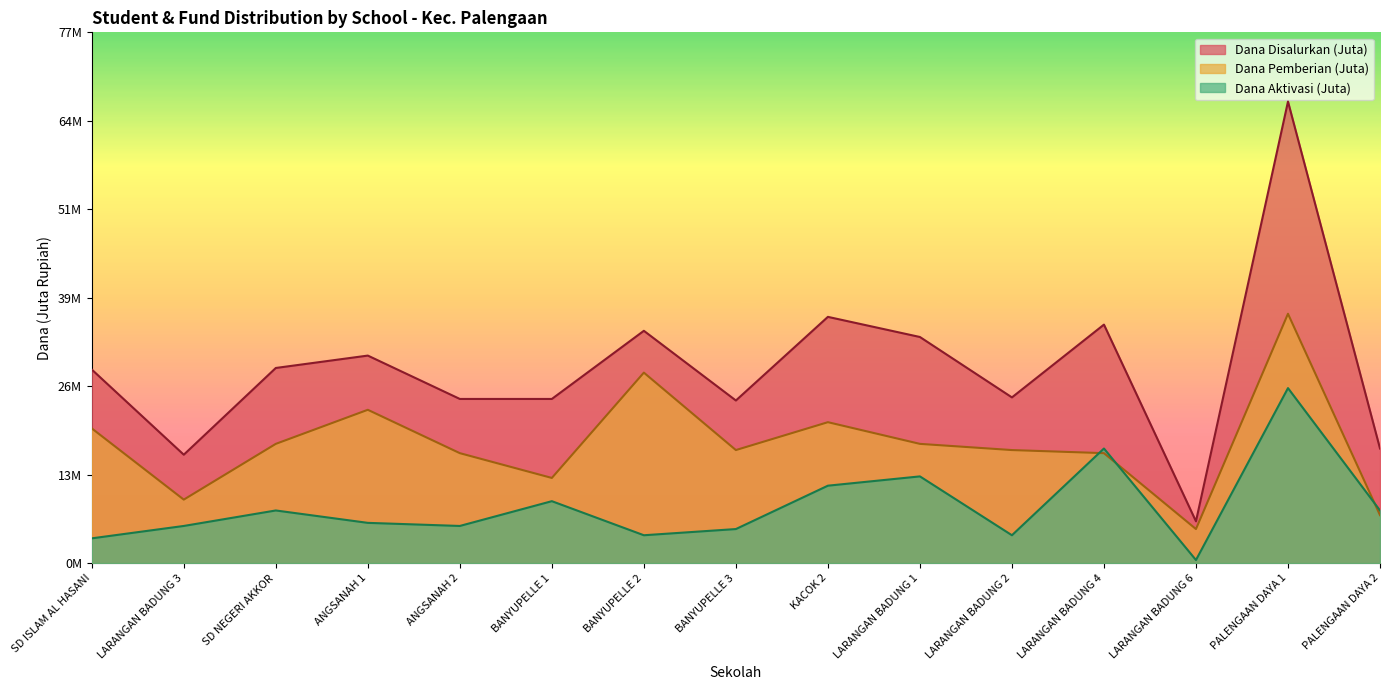

Where is the first local maximum for Dana Disalurkan?

ANGSANAH 1